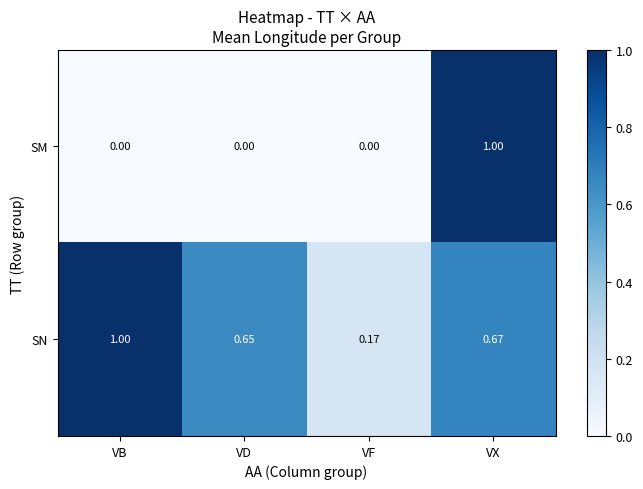

At which label is SN closest to 0?

VF